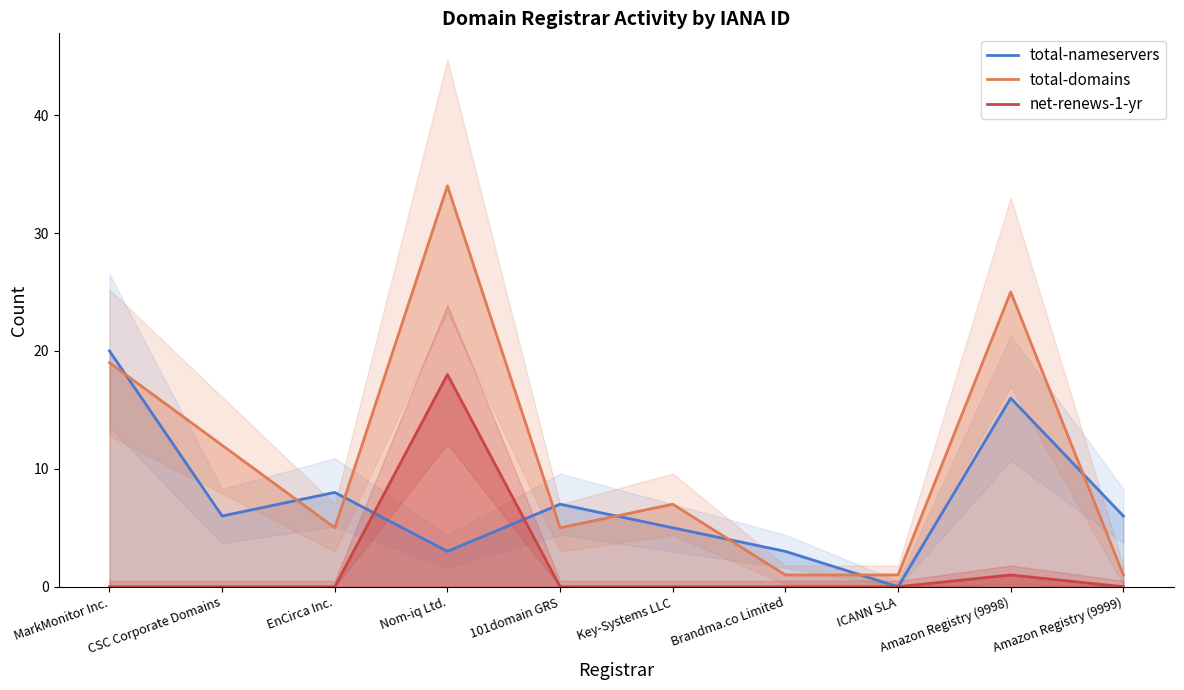

Rank the series by their maximum value, from highest to lowest.

total-domains, total-nameservers, net-renews-1-yr